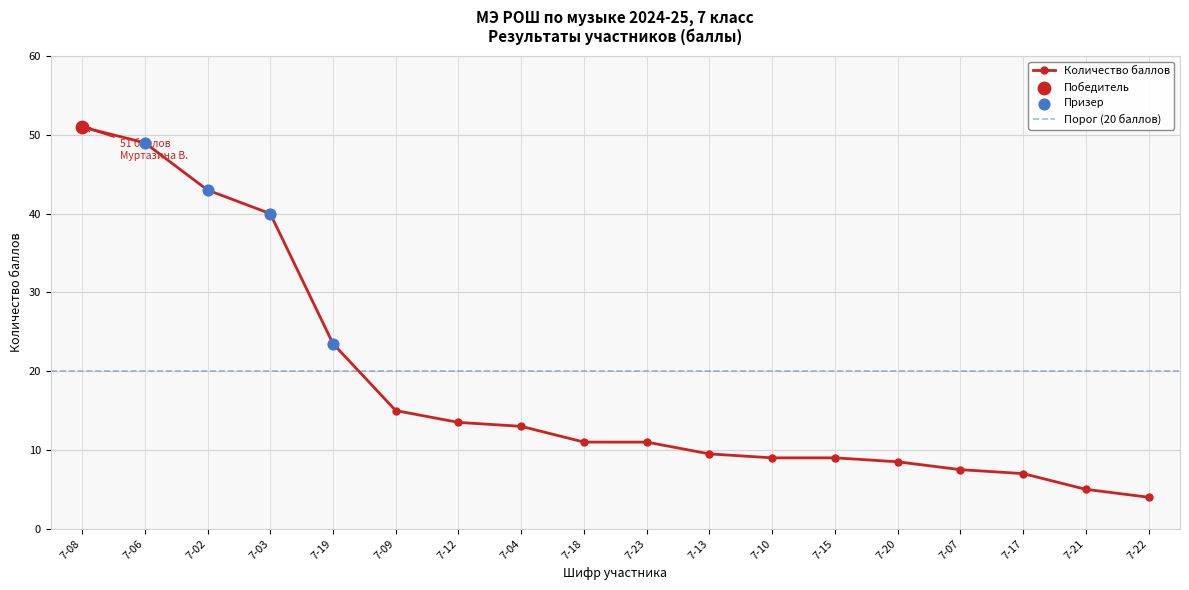

What is the change in value from 7-03 to 7-23?

-29.0